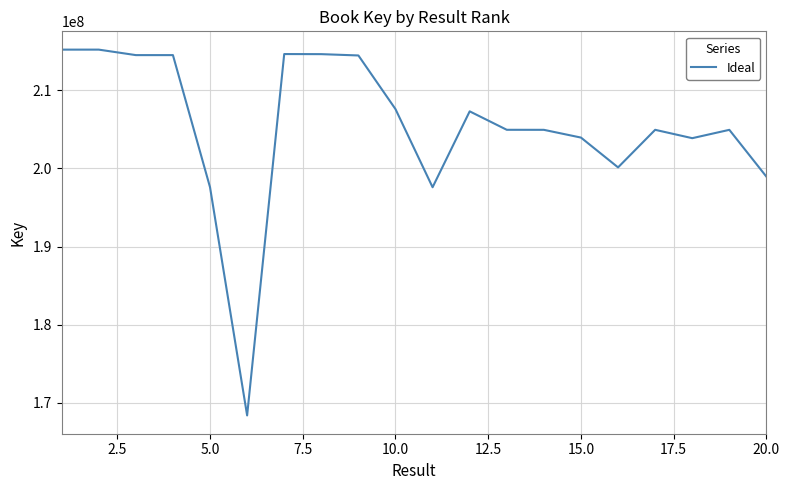

What is the greatest value displayed?

215186173